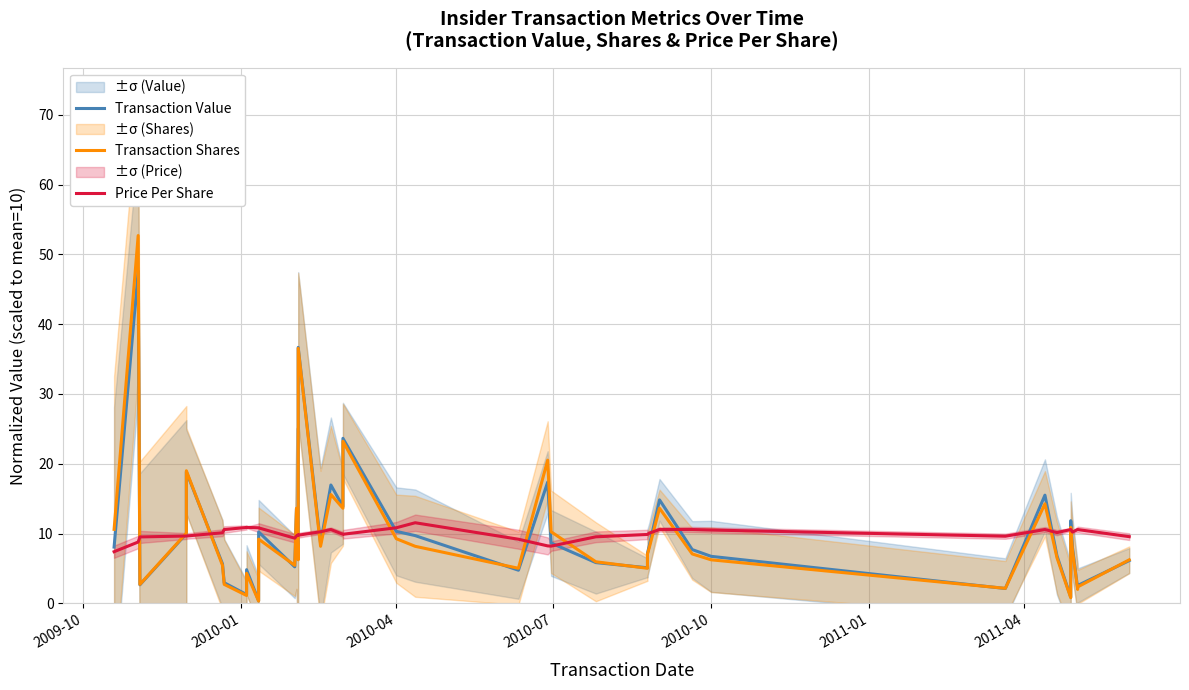

What is the difference between the maximum and minimum values in the Transaction Shares series?

52.4